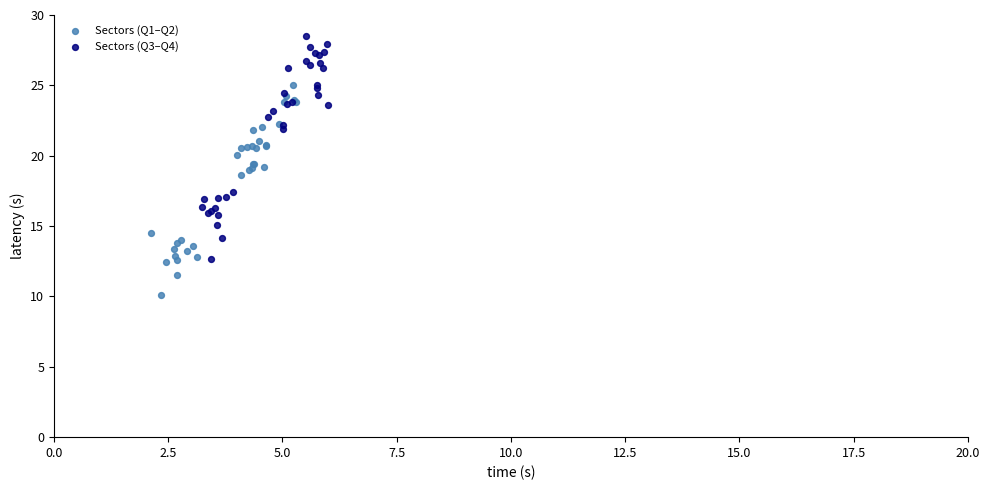

Which series has the widest spread of Y values?

Sectors (Q3–Q4)